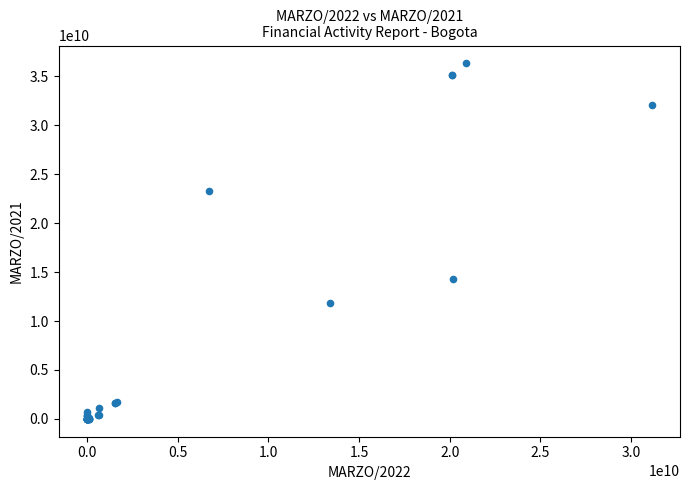

What Y value in the scatter plot is closest to 18164088196?

14247771358